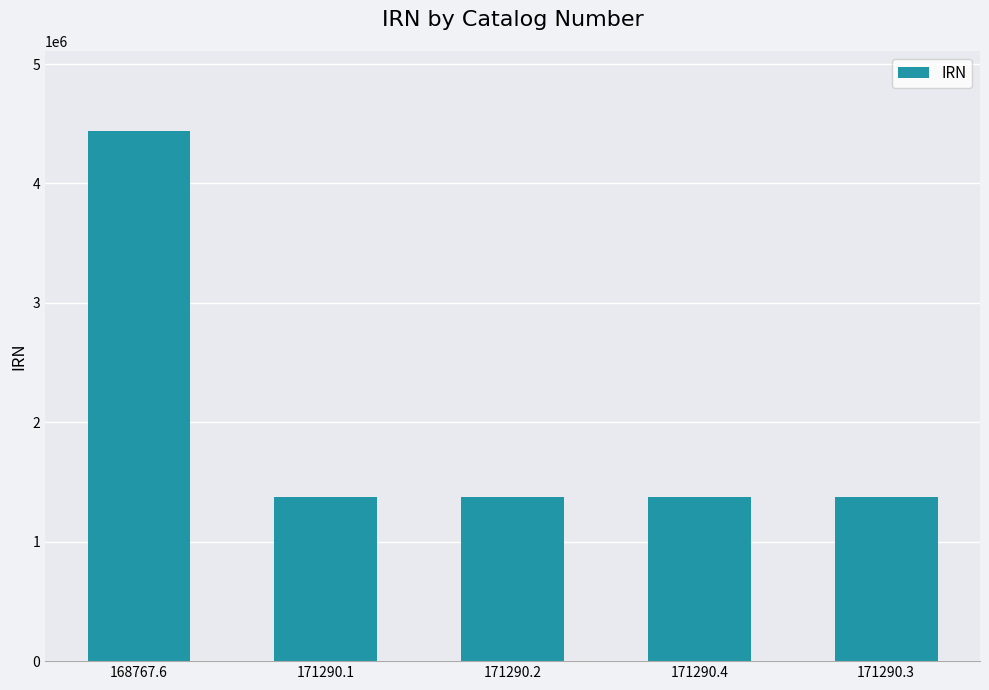

What position from the left is 168767.6?

1